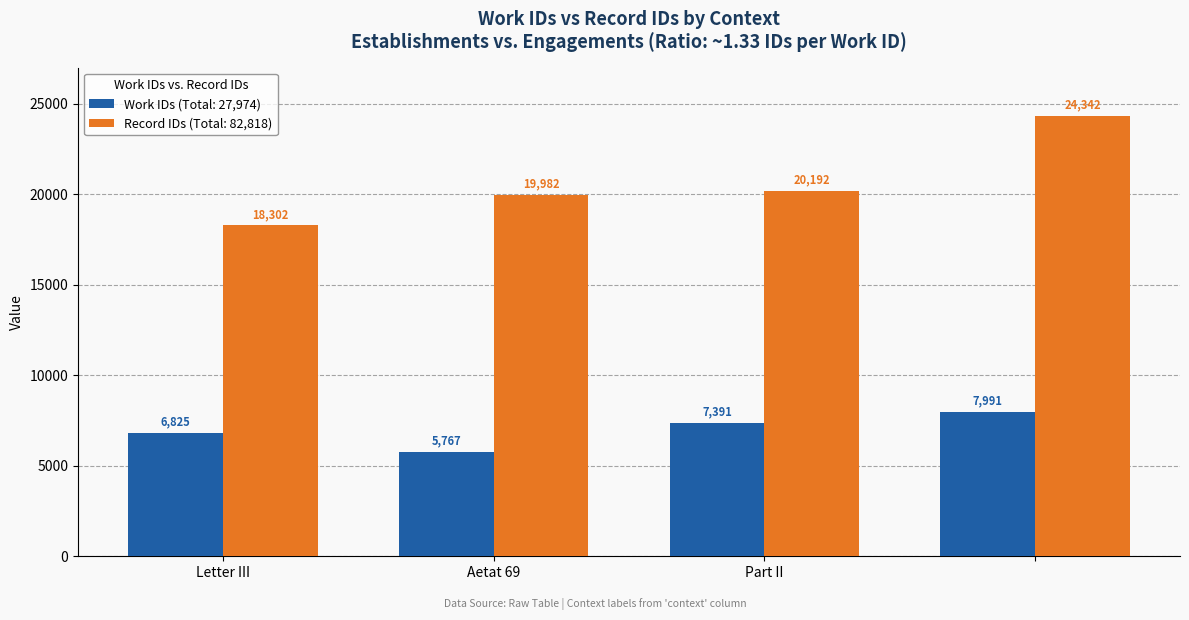

Which series has the largest range (max minus min)?

Record IDs (Total: 82,818)